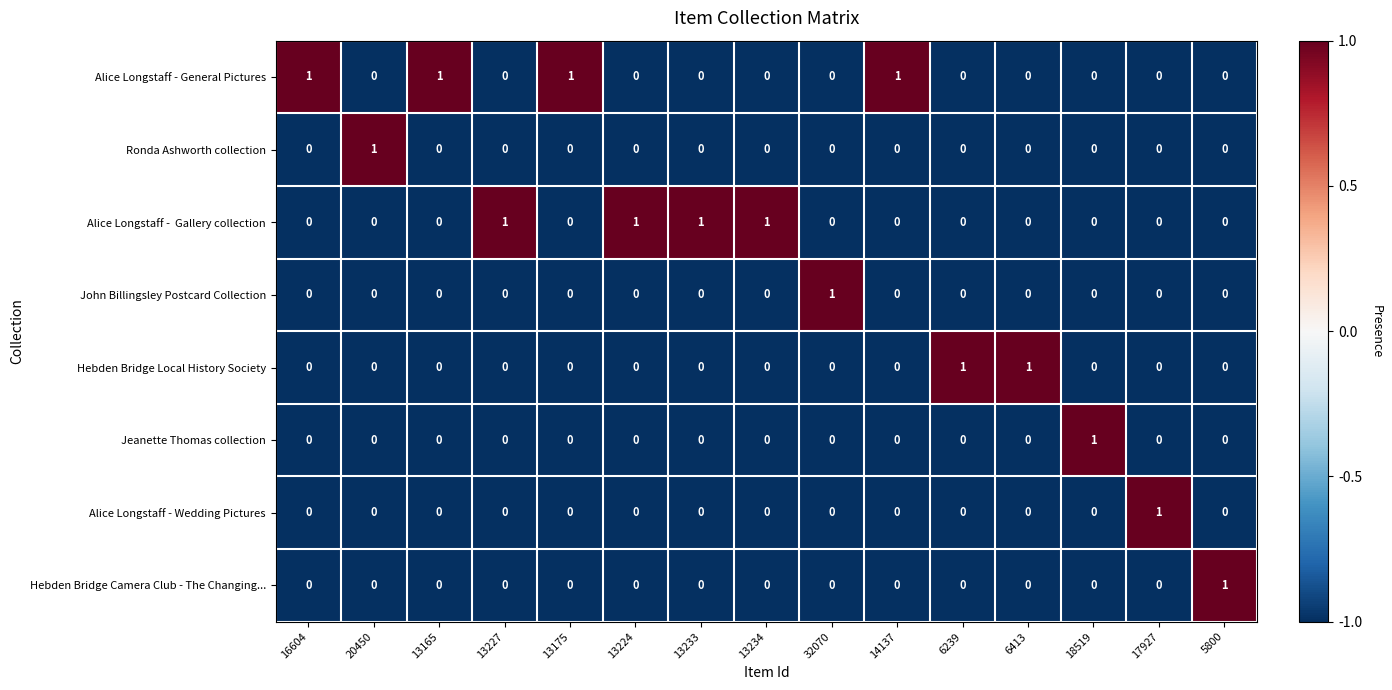

At how many categories does at least one series exceed 0?

15